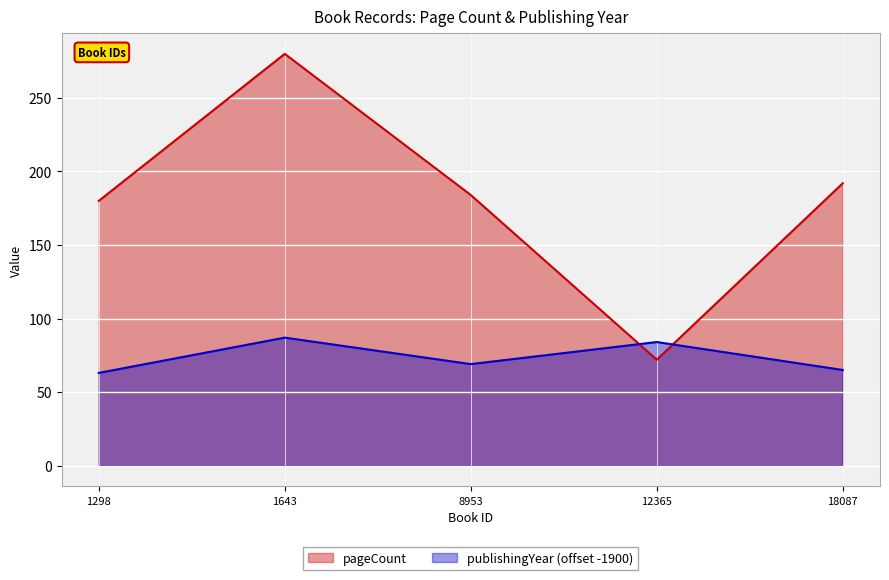

Where is the first local maximum for publishingYear?

1643